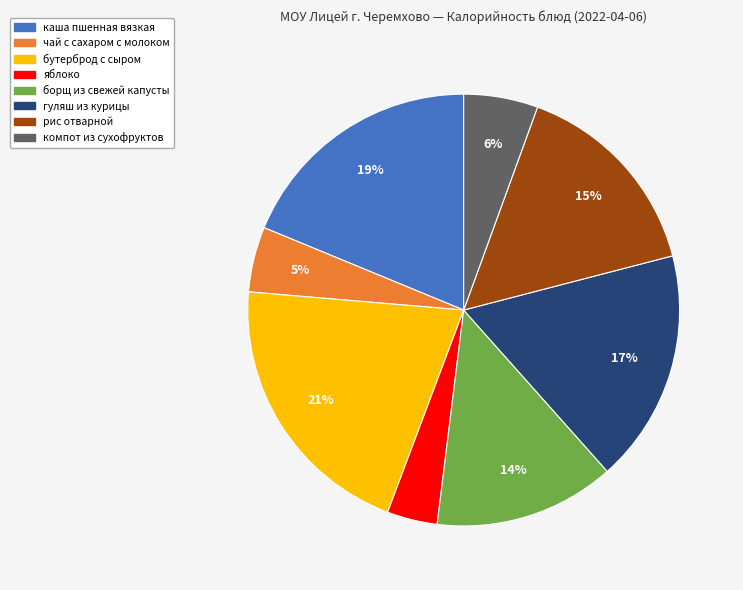

Does any single category account for the majority?

No